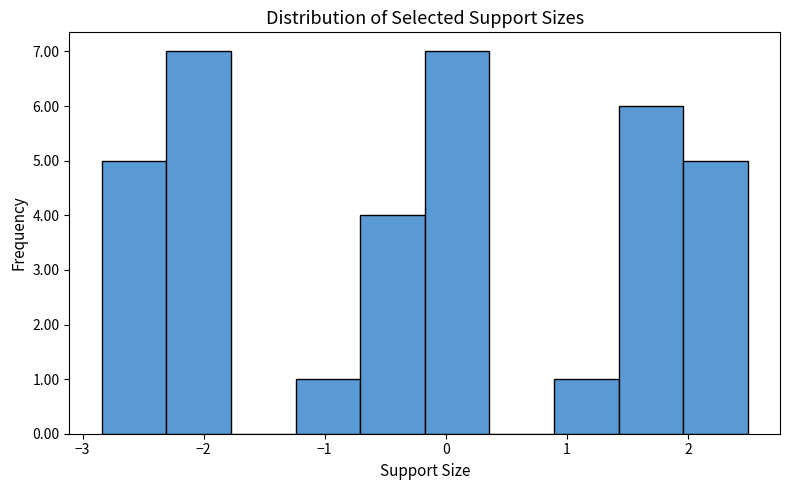

What is the height of the bar covering -2.8 to -2.3 on the x-axis? Neither the bar edges nor the heights are printed on the chart, so give them approximately, as read against the axes.

5